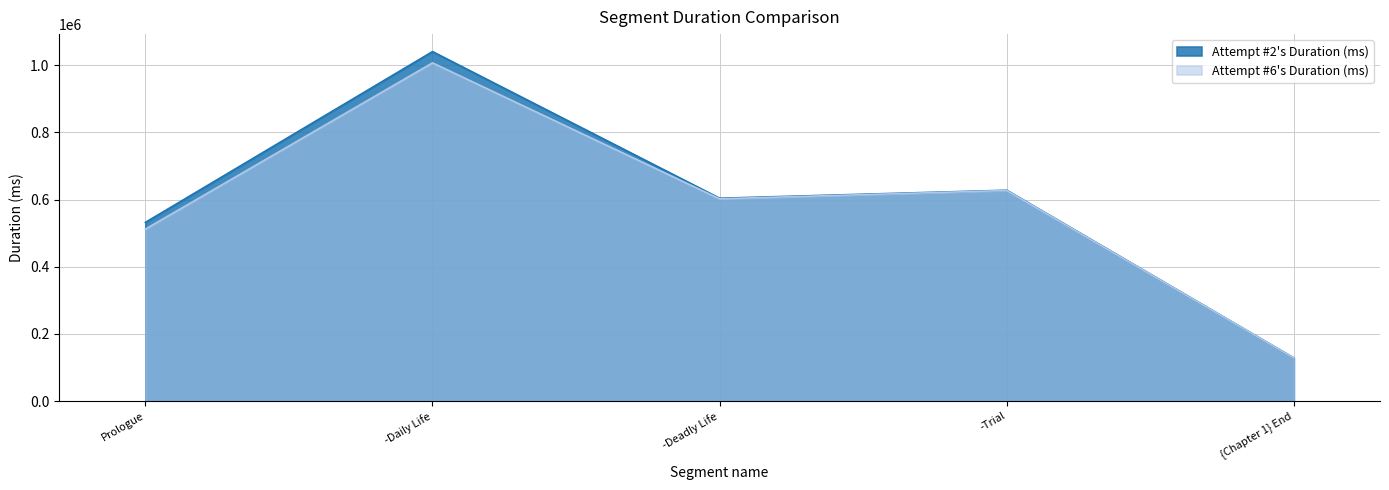

Reading left to right, transcribe all the data shown in this chart.

Attempt #2's Duration (ms): Prologue=532198	-Daily Life=1040951	-Deadly Life=604184	-Trial=628033	{Chapter 1} End=128430
Attempt #6's Duration (ms): Prologue=512197	-Daily Life=1007408	-Deadly Life=602514	-Trial=627228	{Chapter 1} End=128432